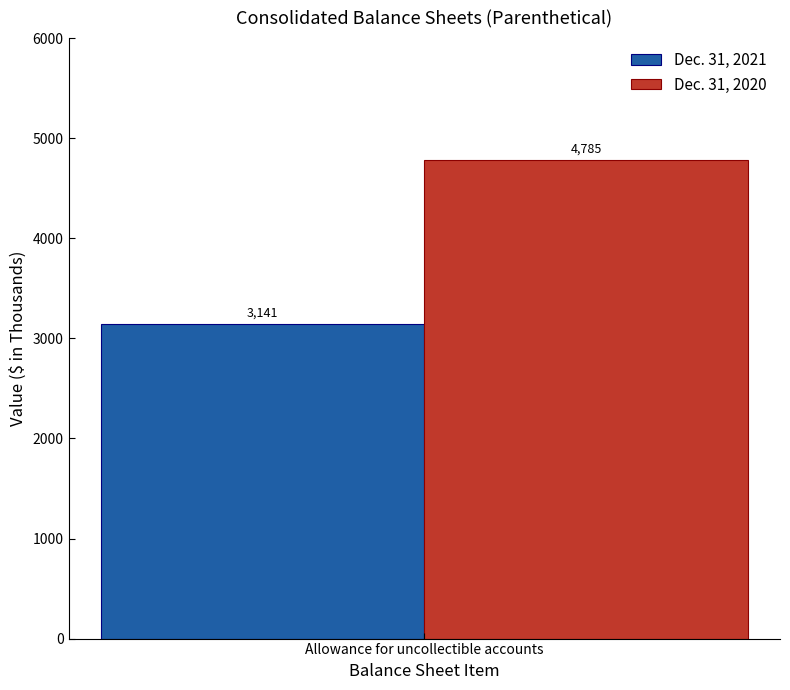

List the labels in order of Dec. 31, 2020 value, smallest first.

Allowance for uncollectible accounts